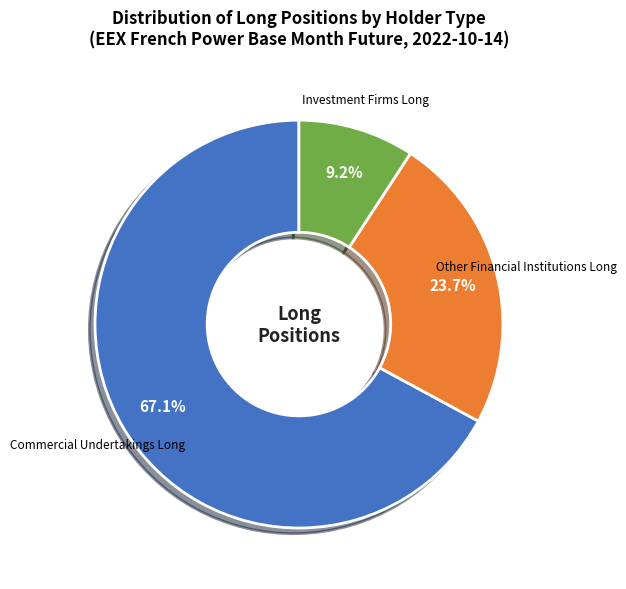

Is Investment Firms Long the majority of the pie?

No